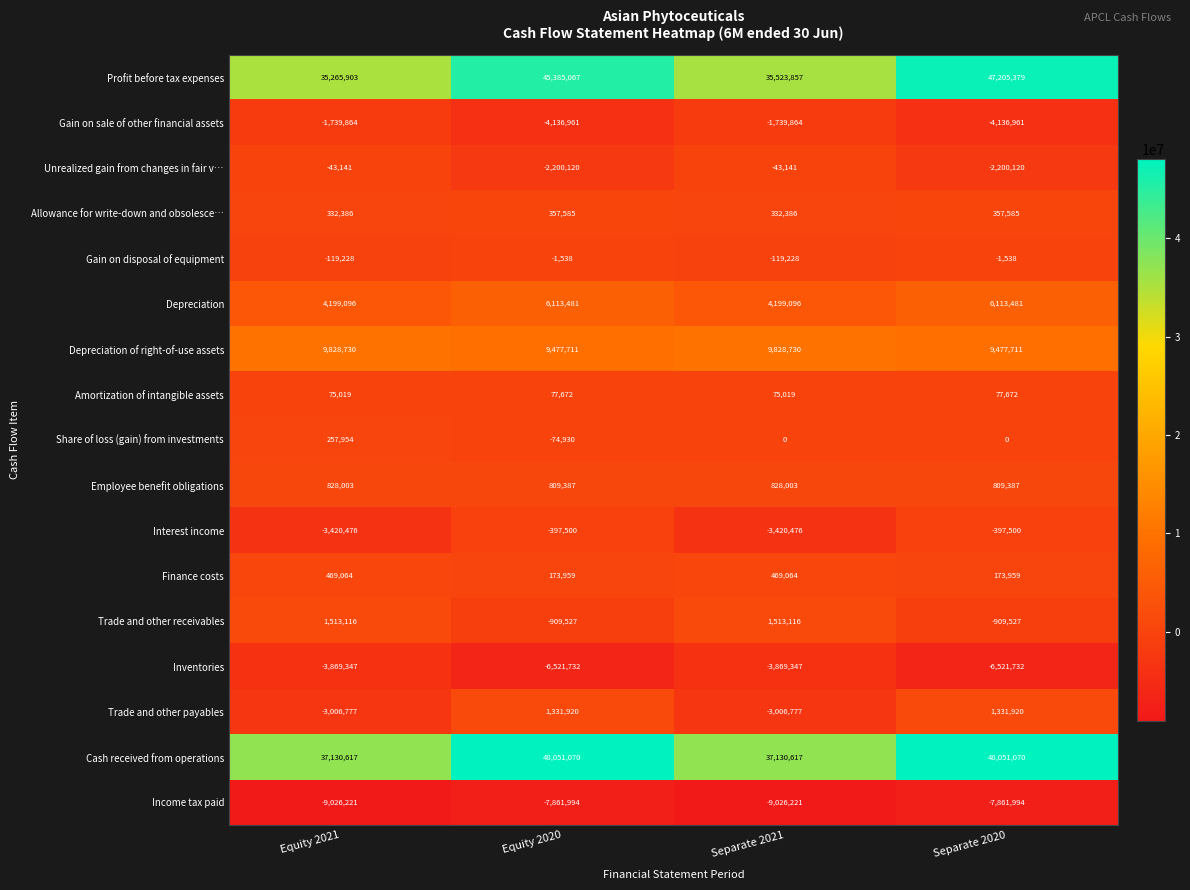

Rank the series by their maximum value, from highest to lowest.

Cash received from operations, Profit before tax expenses, Depreciation of right-of-use assets, Depreciation, Trade and other receivables, Trade and other payables, Employee benefit obligations, Finance costs, Allowance for write-down and obsolesce…, Share of loss (gain) from investments, Amortization of intangible assets, Gain on disposal of equipment, Unrealized gain from changes in fair v…, Interest income, Gain on sale of other financial assets, Inventories, Income tax paid